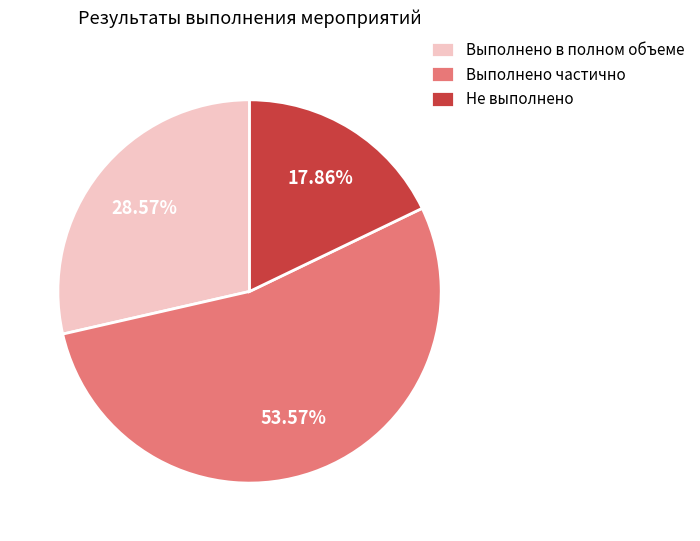

Which category has the smallest portion of the pie?

Не выполнено